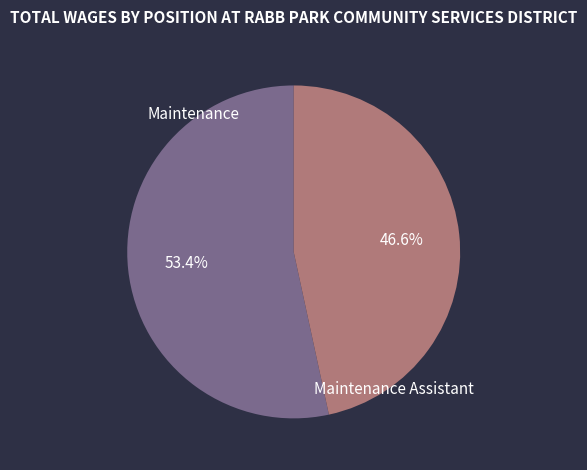

Which slice represents more than half of the pie?

Maintenance